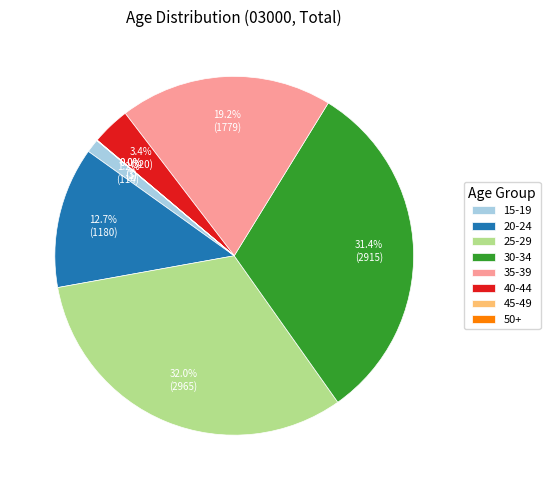

To the nearest percent, what portion does 30-34 represent?

31%